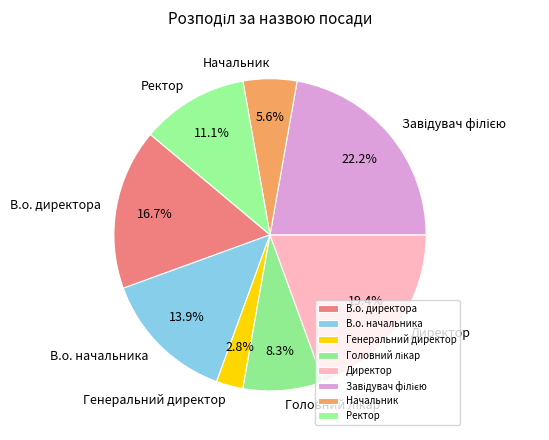

To the nearest percent, what is the difference between the В.о. начальника and Ректор slice percentages?

3%